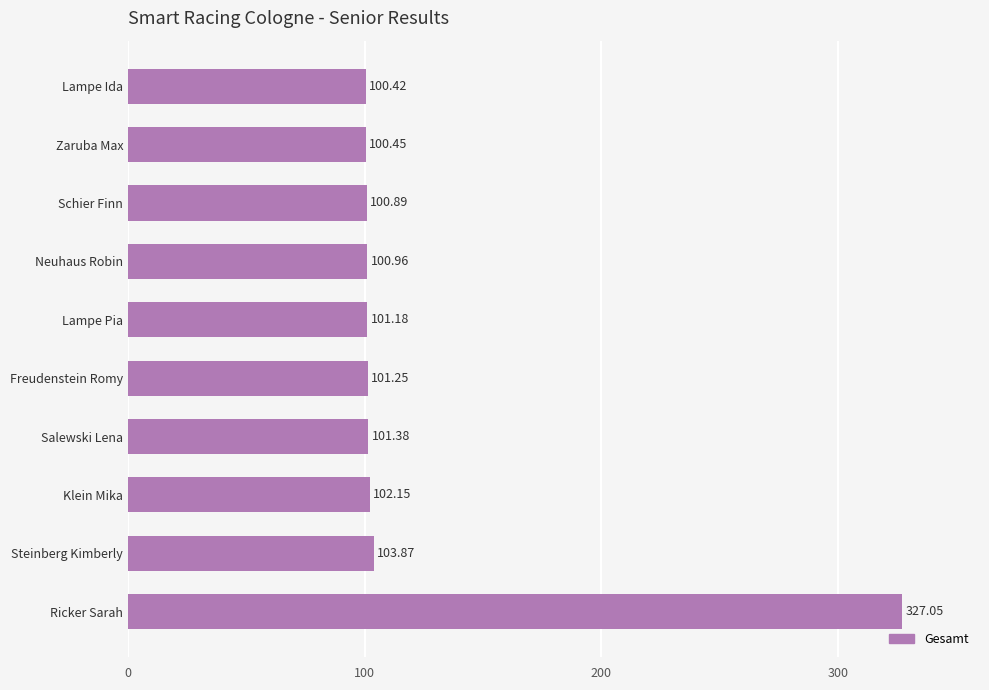

At which label is the value closest to 213?

Steinberg Kimberly